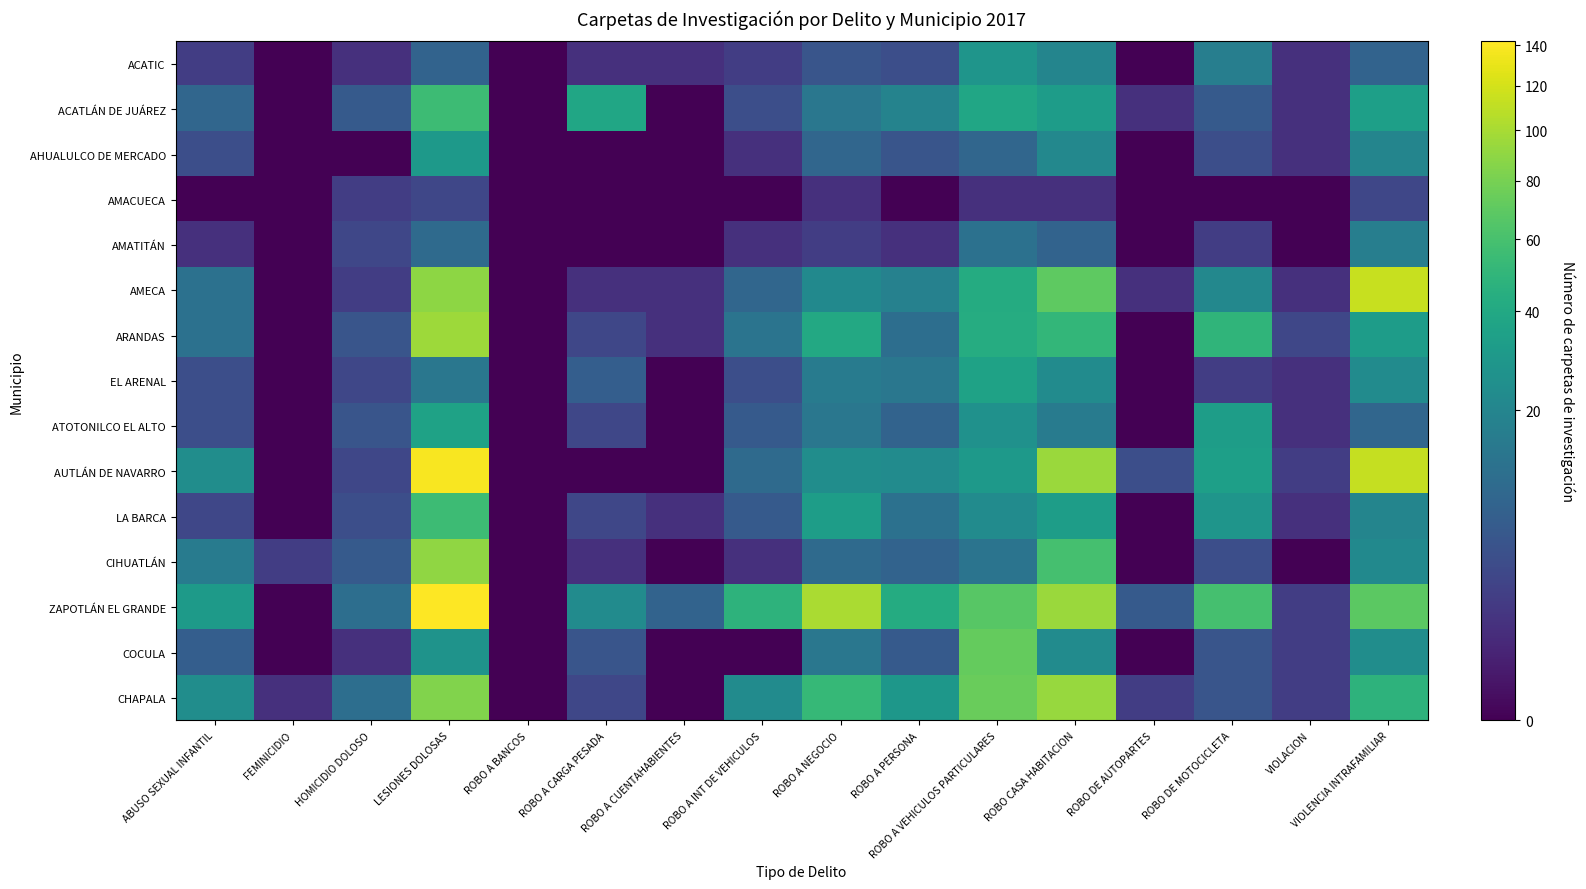

Rank the series at LESIONES DOLOSAS from lowest to highest value.

AMACUECA, ACATIC, AMATITÁN, EL ARENAL, COCULA, AHUALULCO DE MERCADO, ATOTONILCO EL ALTO, ACATLÁN DE JUÁREZ, LA BARCA, CHAPALA, AMECA, CIHUATLÁN, ARANDAS, AUTLÁN DE NAVARRO, ZAPOTLÁN EL GRANDE